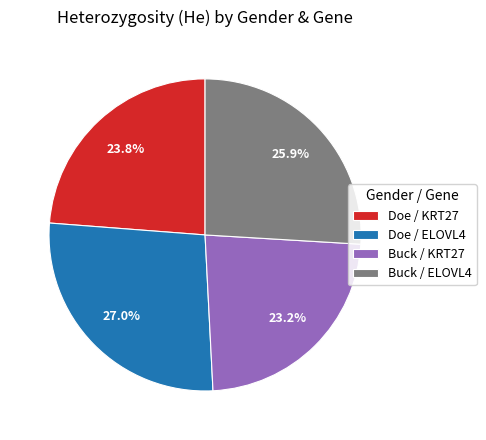

Which has a higher value, Doe / ELOVL4 or Doe / KRT27?

Doe / ELOVL4